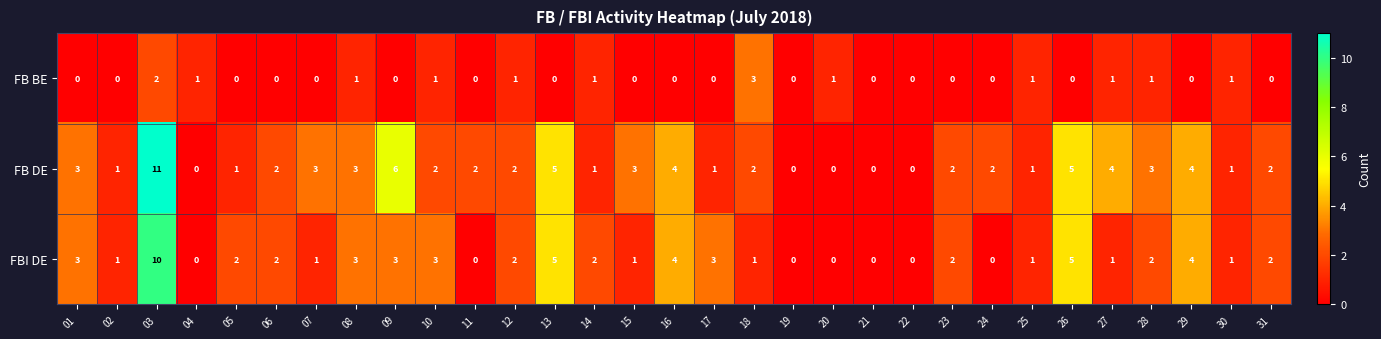

How many data points in FB DE are less than 2?

11